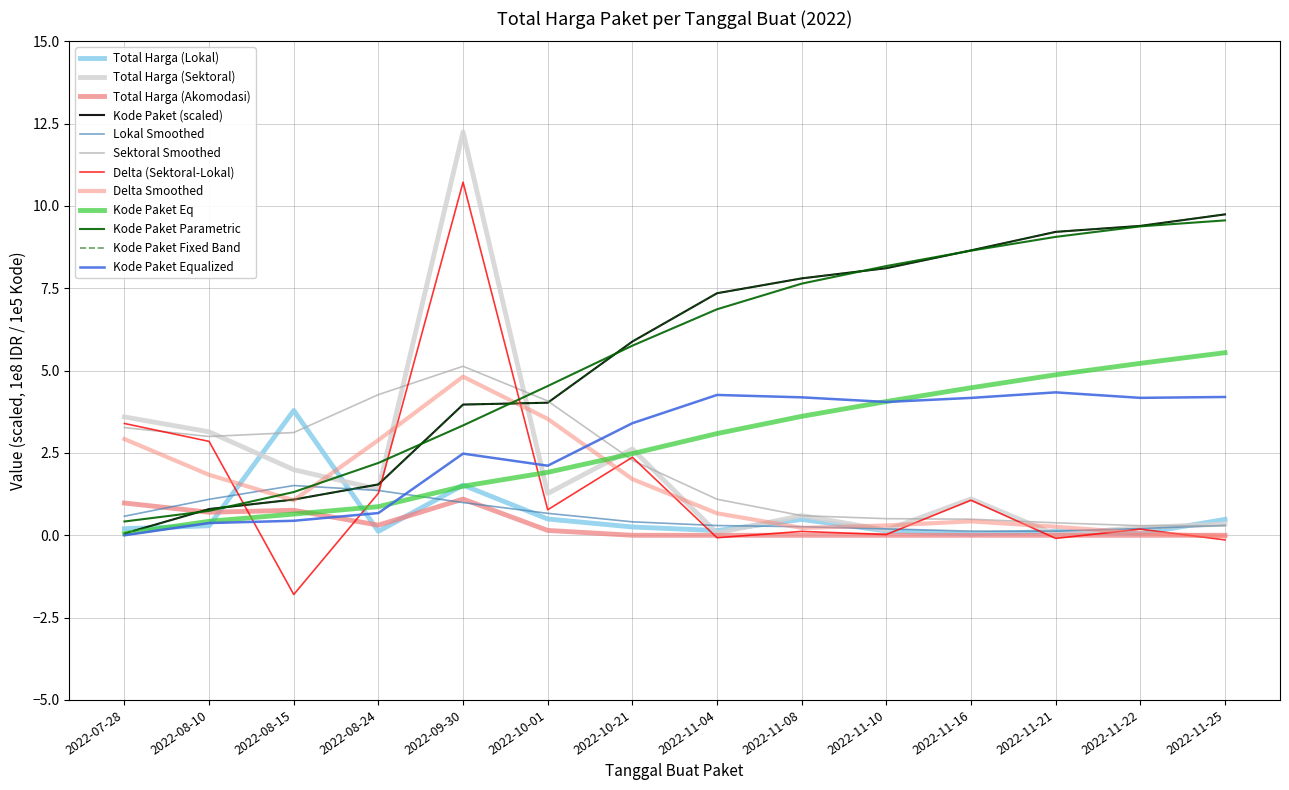

What is the difference between the maximum and minimum values in the Total Harga (Akomodasi) series?

1.1